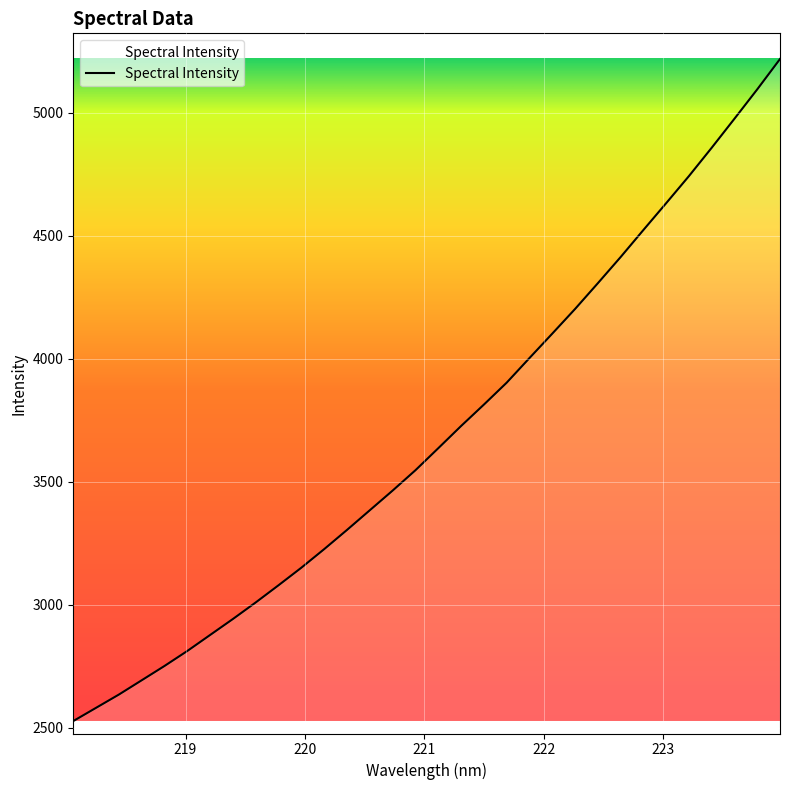

What is the minimum value shown in the chart?

2528.2